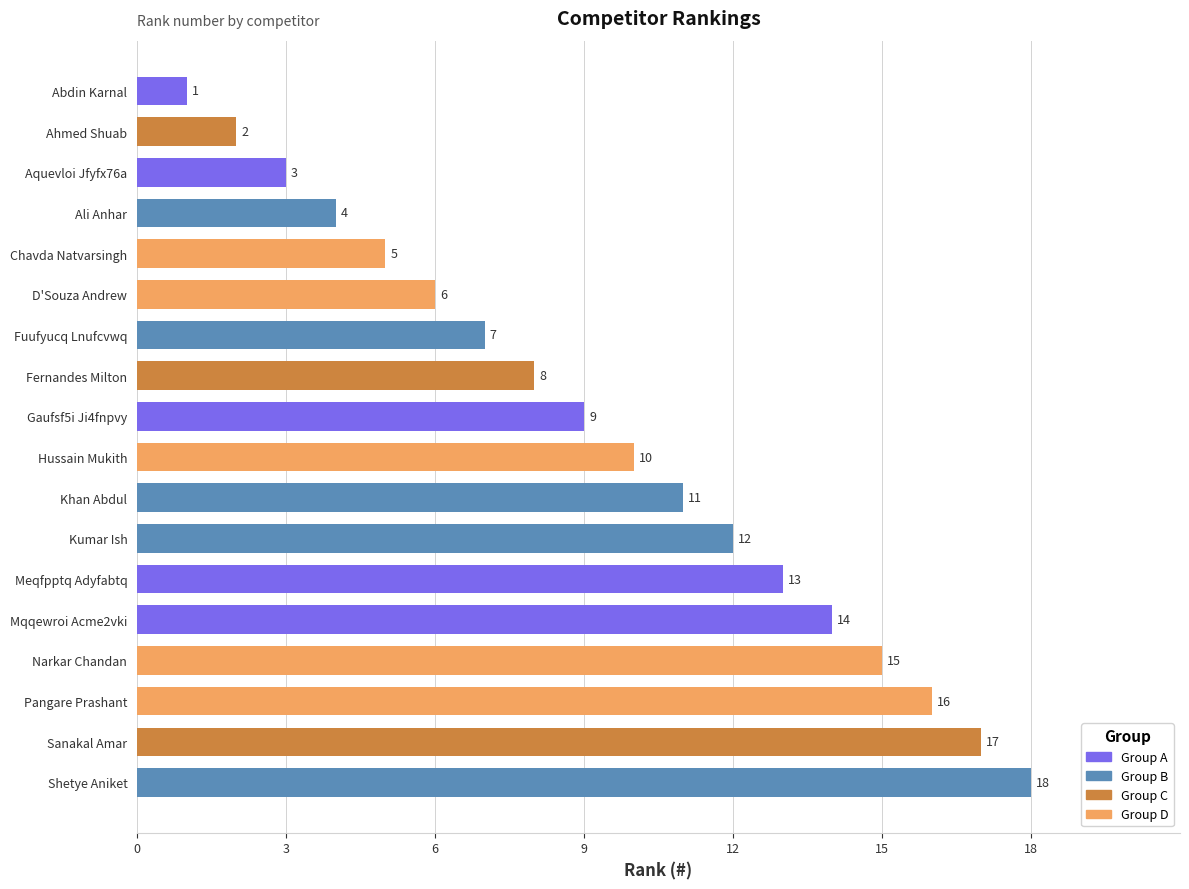

The value at Hussain Mukith is 10. True or false?

True